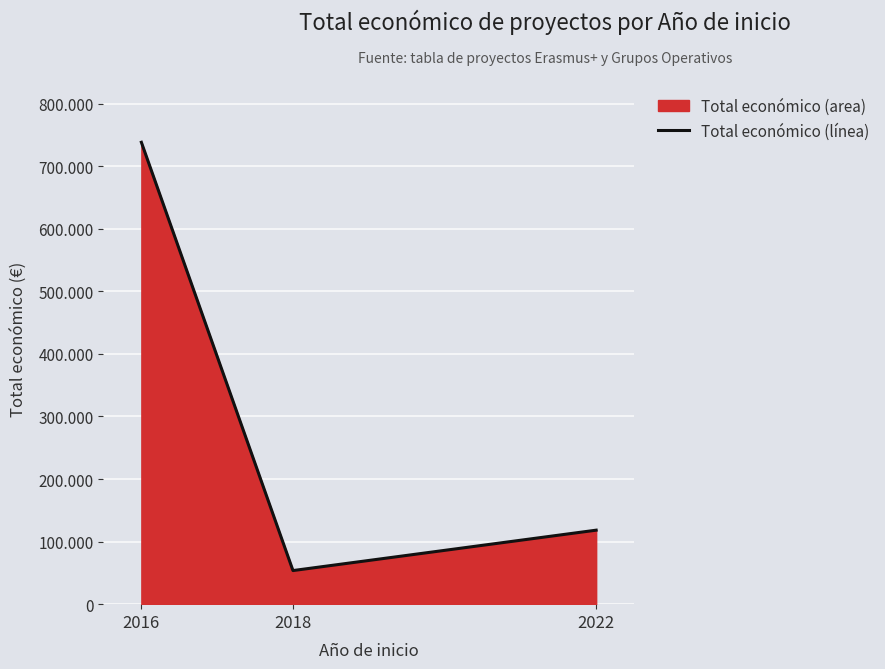

Reading right to left, transcribe all the data shown in this chart.

2022=118285	2018=53714	2016=738339